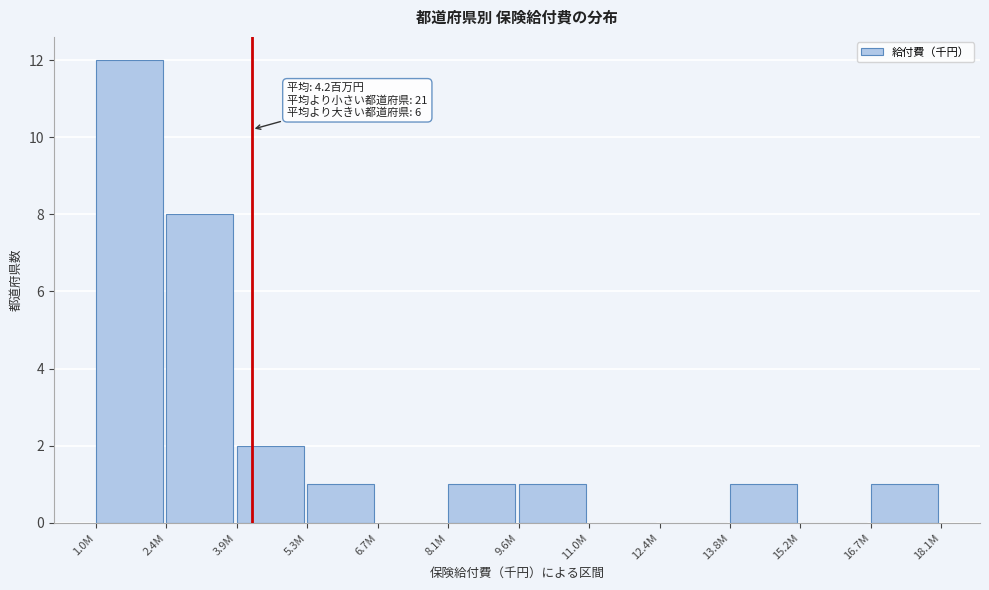

Reading left to right, list all the values displayed in this chart.

1.0M=12	2.4M=8	3.9M=2	5.3M=1	6.7M=0	8.1M=1	9.6M=1	11.0M=0	12.4M=0	13.8M=1	15.2M=0	16.7M=1